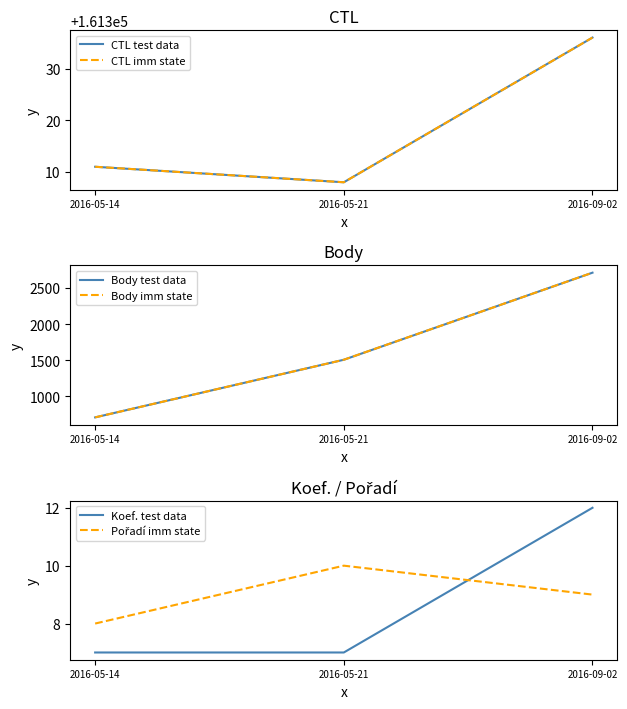

What is the sum of the Koef. test data values at 2016-05-14 and 2016-09-02?

19